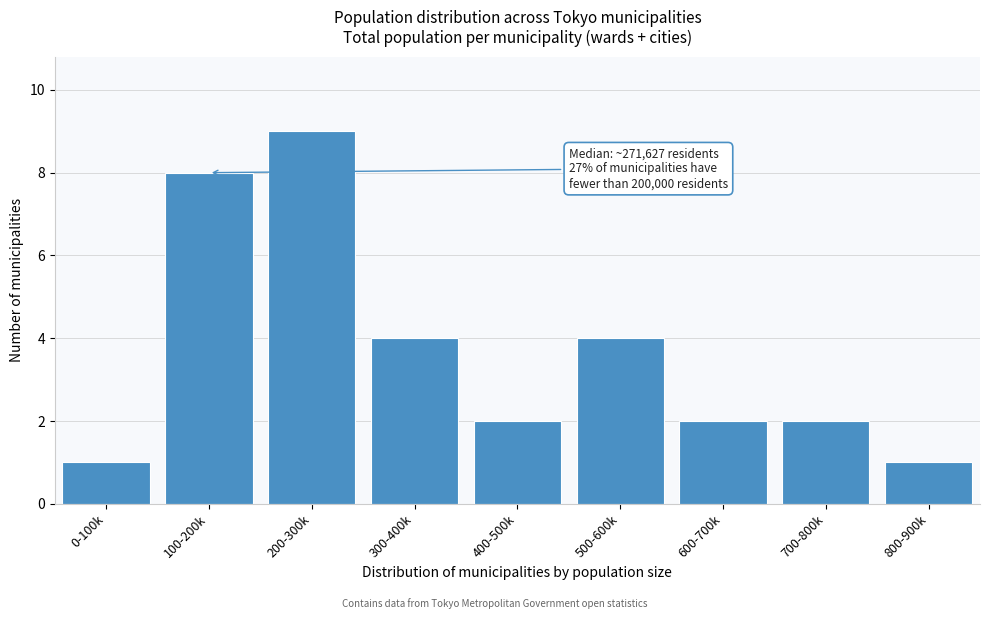

Reading left to right, transcribe all the data shown in this chart.

1	8	9	4	2	4	2	2	1